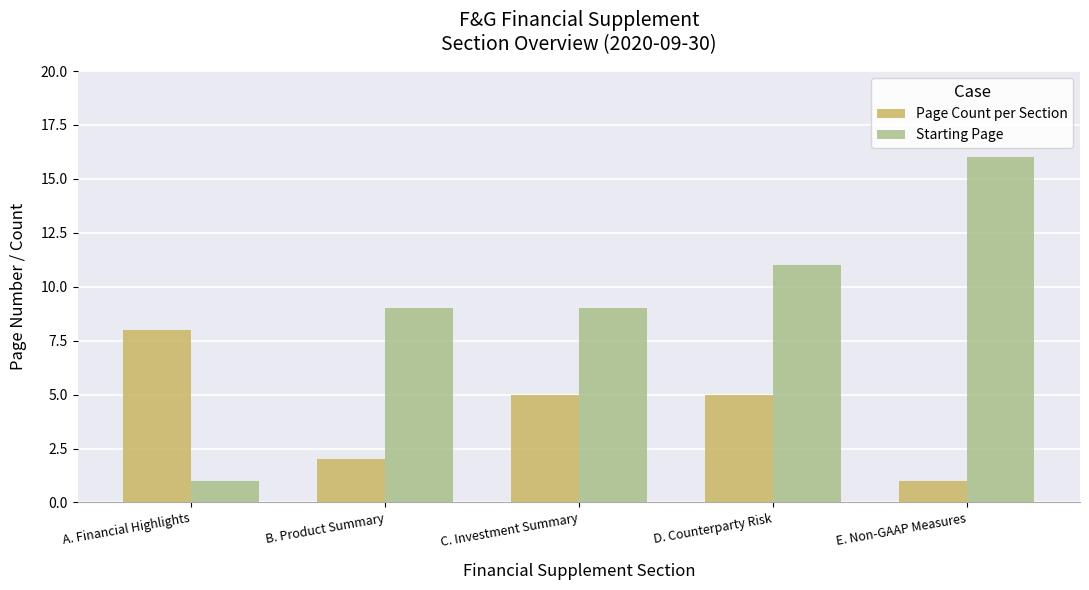

At E. Non-GAAP Measures, list the series in order from largest to smallest.

Starting Page, Page Count per Section